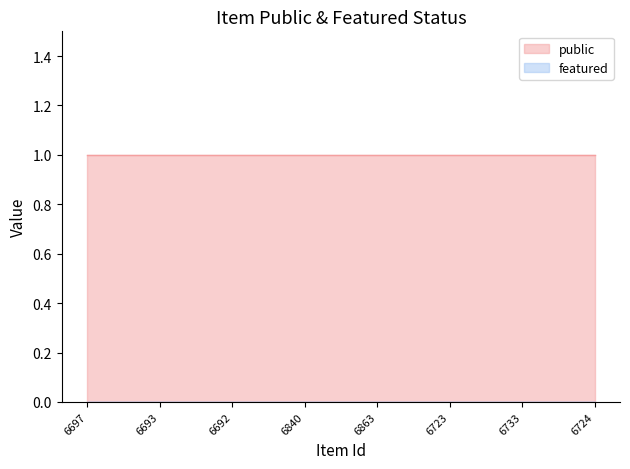

Does the chart display data point markers on the line(s)?

No